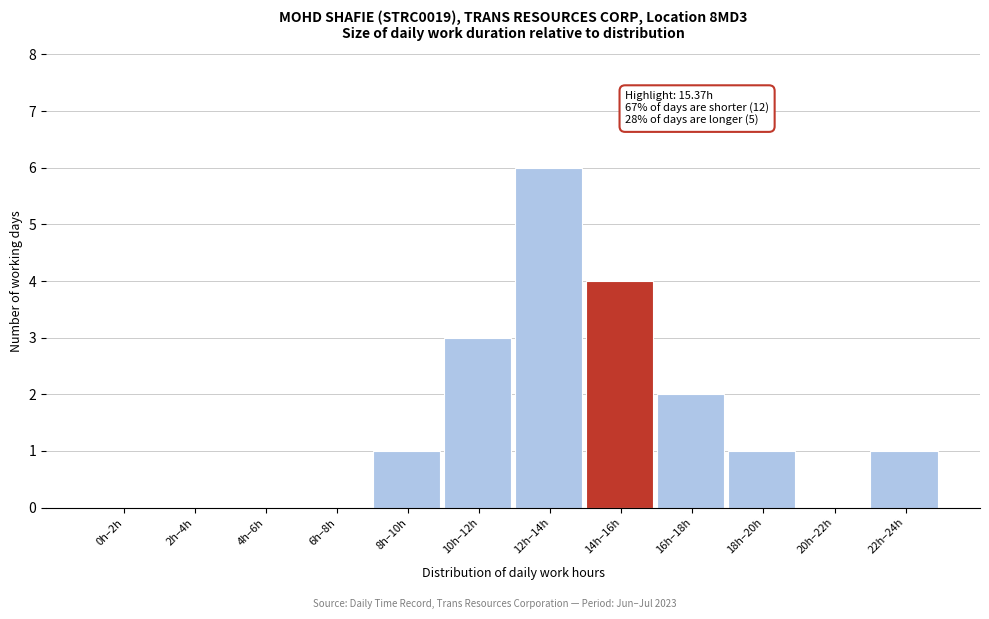

Reading left to right, extract all data points from this chart.

0h–2h=0	2h–4h=0	4h–6h=0	6h–8h=0	8h–10h=1	10h–12h=3	12h–14h=6	14h–16h=4	16h–18h=2	18h–20h=1	20h–22h=0	22h–24h=1